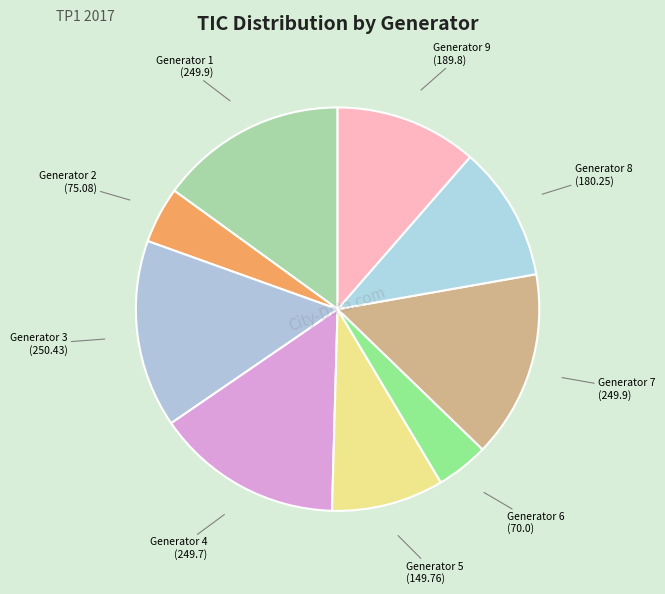

How many segments does this pie chart have?

9